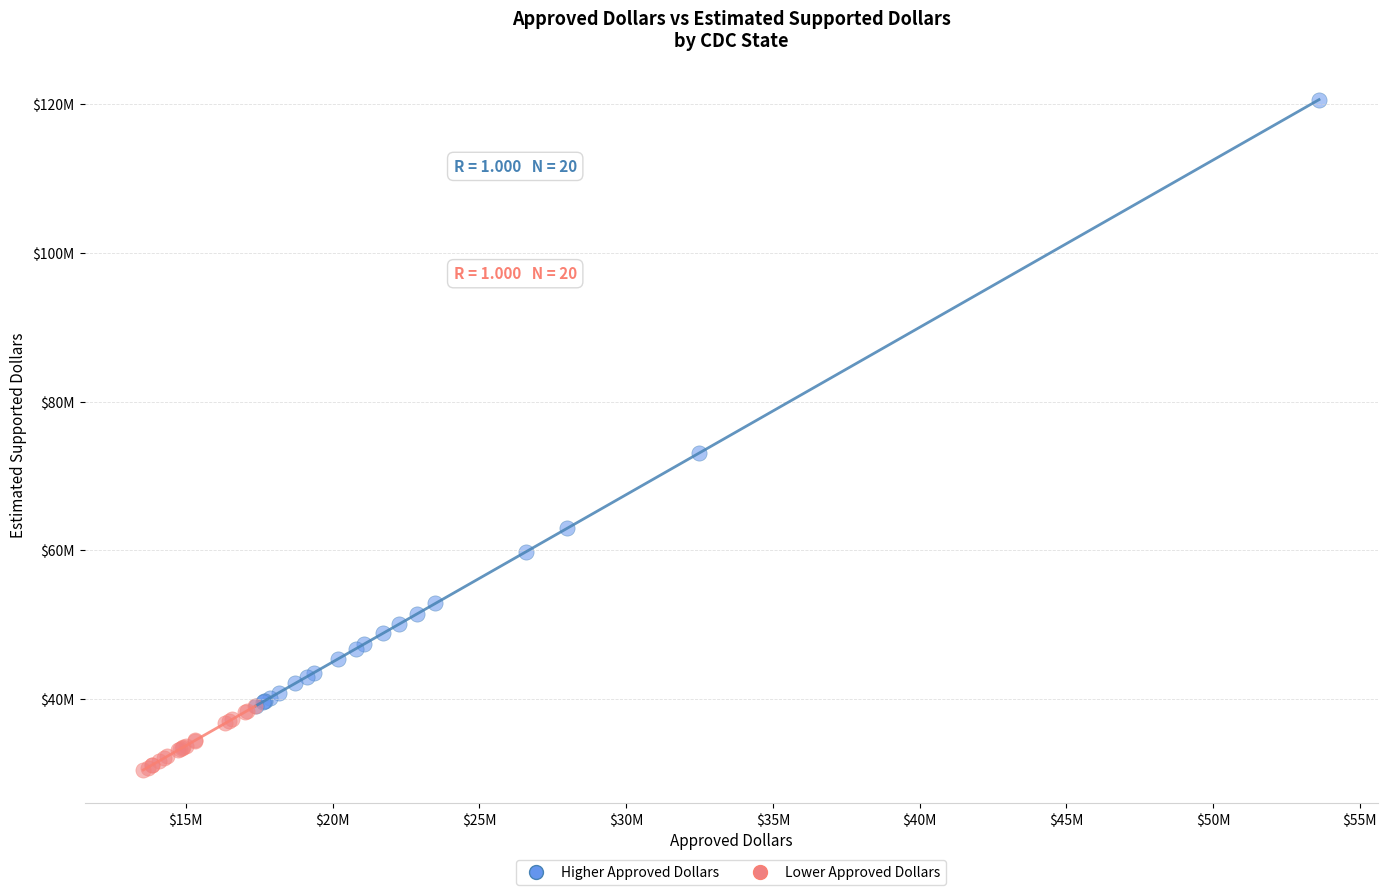

Which series has the largest Y range (max minus min)?

Higher Approved Dollars